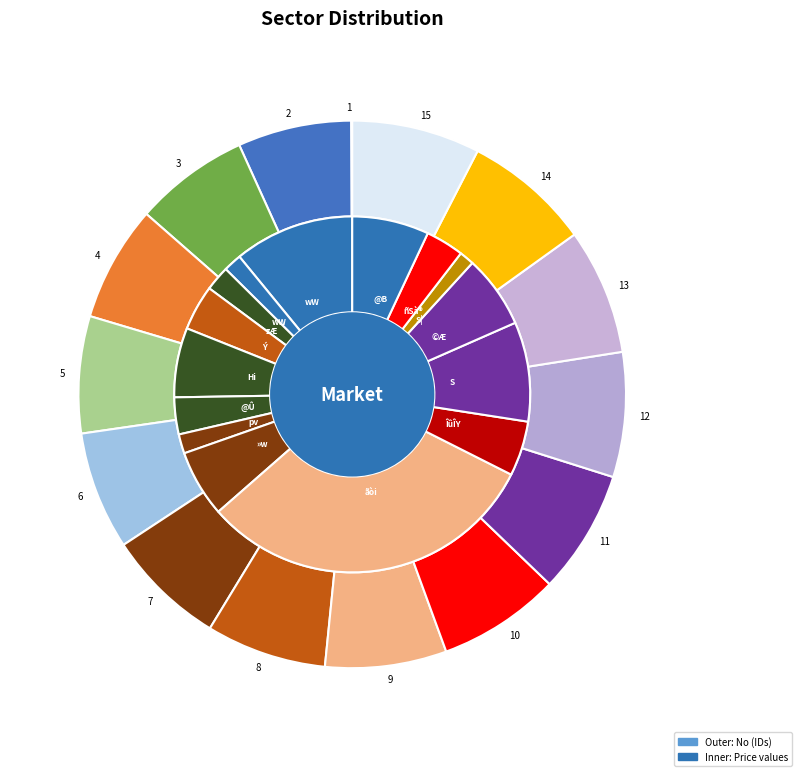

To the nearest percent, what percentage of the pie is 12?

7%